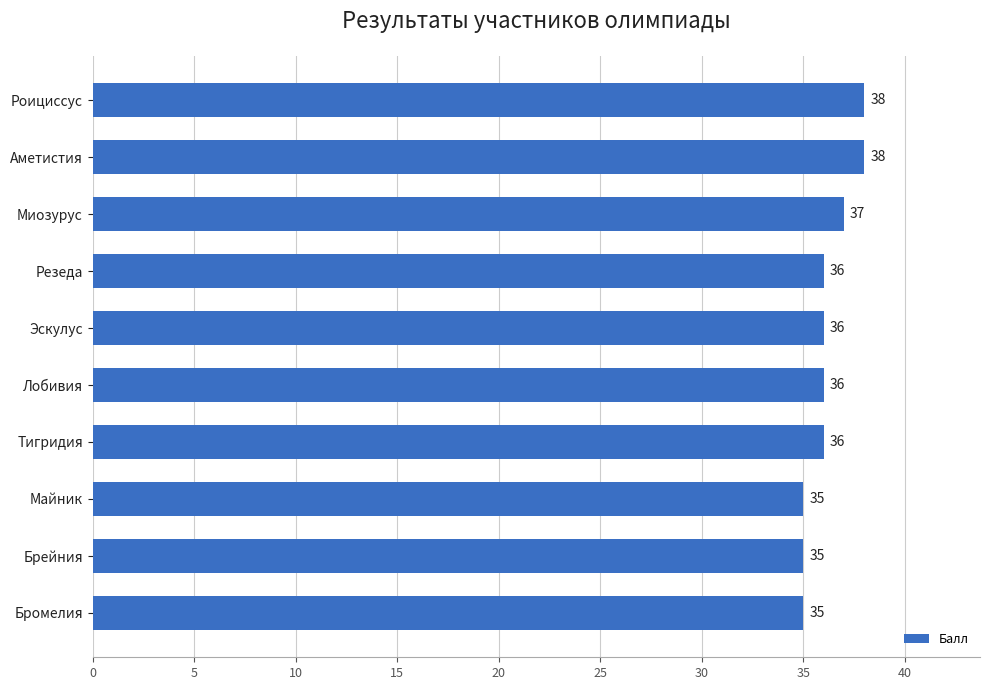

Is it true that the value at Миозурус is 48?

False